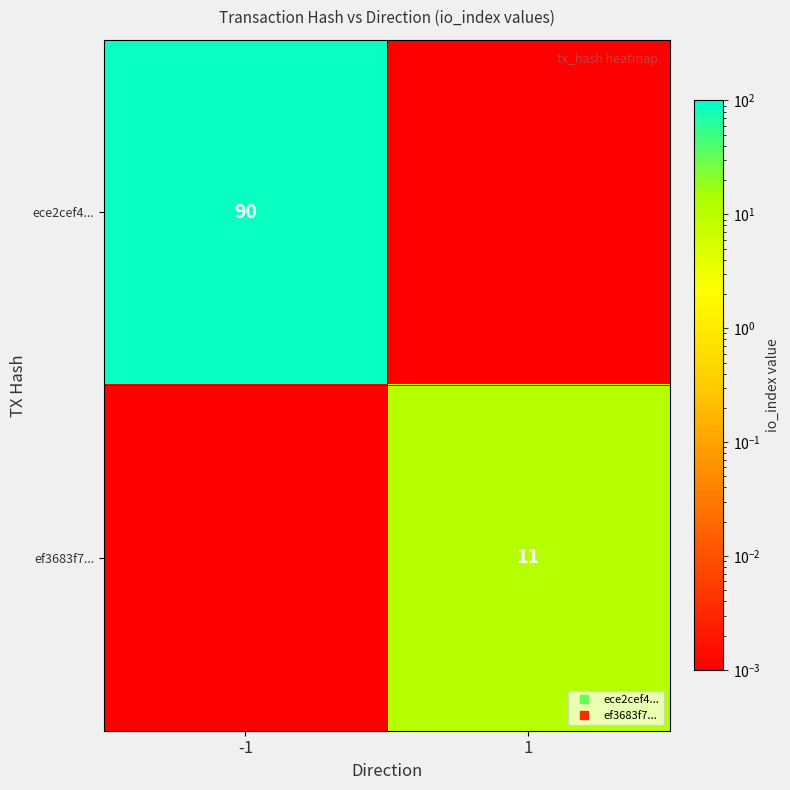

The value of ece2cef4... at -1 is 151.1. True or false?

False